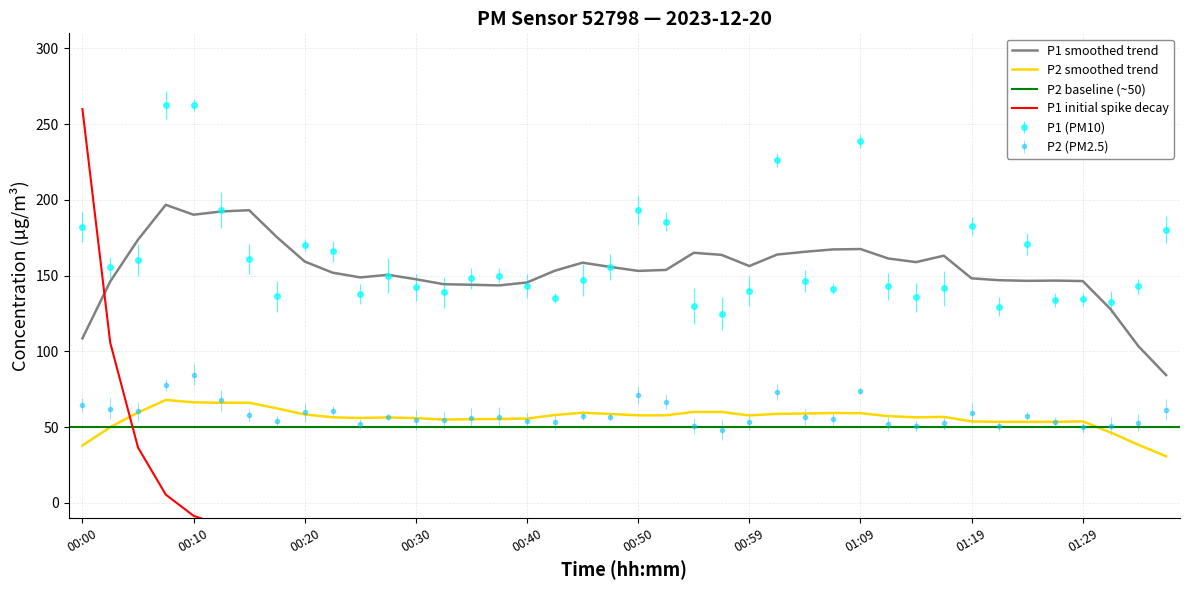

Reading right to left, list all the values displayed in this chart.

P1: 180.3	142.8	132.8	134.3	134.1	171.1	129.5	182.5	141.7	135.7	142.9	238.8	141.4	146.3	226.3	139.7	124.9	130.1	185.7	193.2	155.8	147.0	135.2	143.2	149.9	148.3	139.0	142.2	150.0	137.9	166.1	170.3	136.3	161.1	193.5	262.5	262.6	160.3	155.4	181.9
P2: 61.6	53.0	50.6	49.9	53.0	57.3	51.0	59.4	52.7	50.6	52.2	73.8	55.2	56.7	73.0	53.6	48.2	50.7	66.7	71.3	56.5	57.5	53.5	54.3	56.5	56.3	54.8	54.5	56.5	51.9	60.8	59.7	53.9	57.9	67.7	84.6	78.0	60.4	62.1	64.5